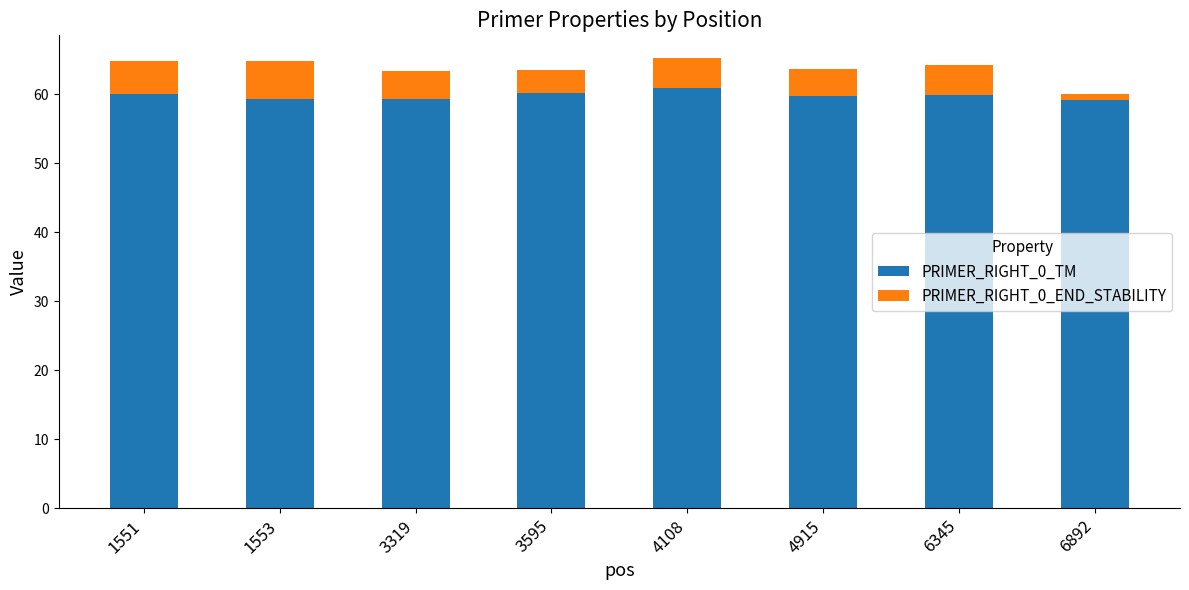

What is the average value of the PRIMER_RIGHT_0_TM series?

59.9